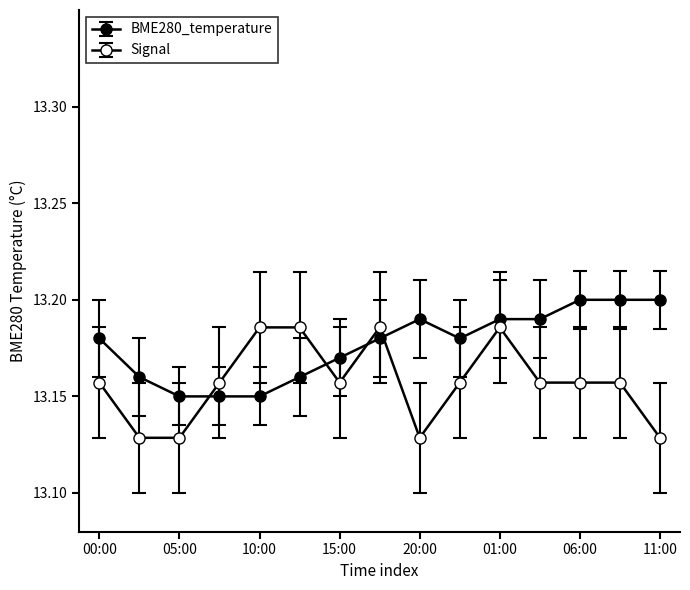

Count the number of categories in the chart.

15